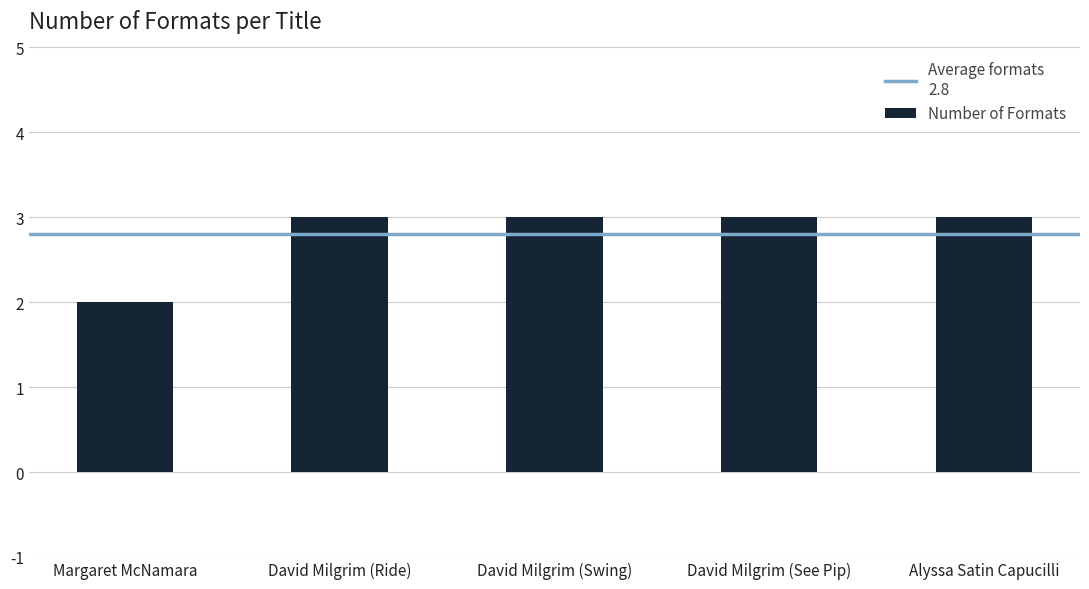

Which has a higher value, Margaret McNamara or David Milgrim (See Pip)?

David Milgrim (See Pip)